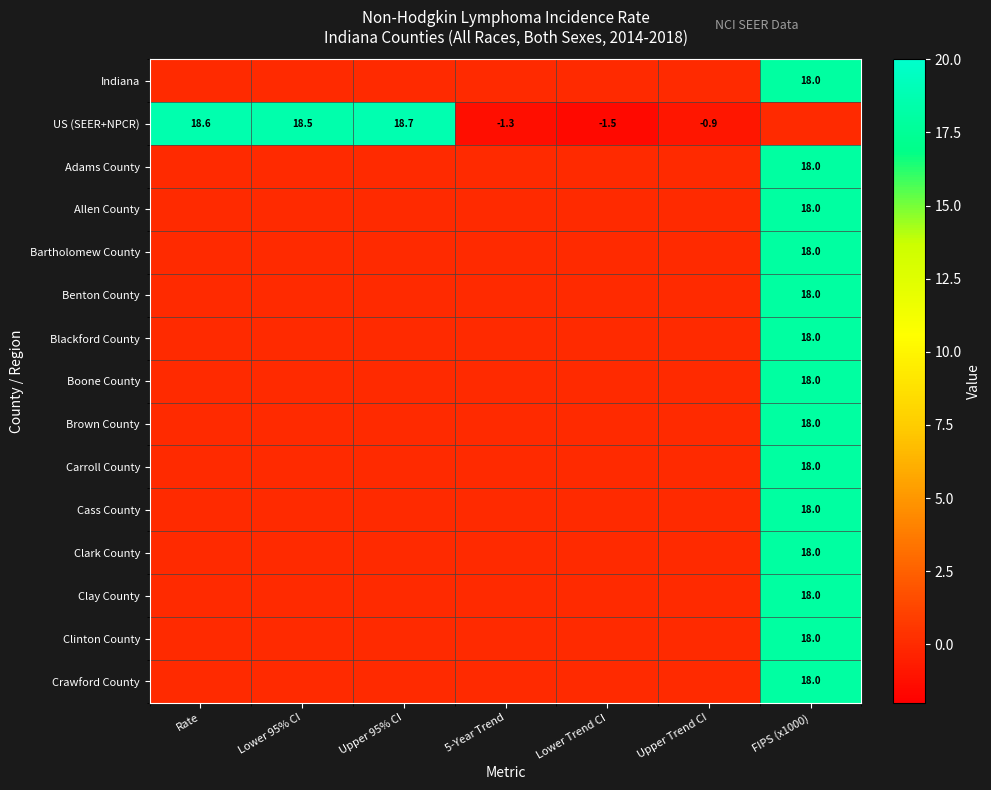

At which category is the sum across all series the highest?

FIPS (x1000)